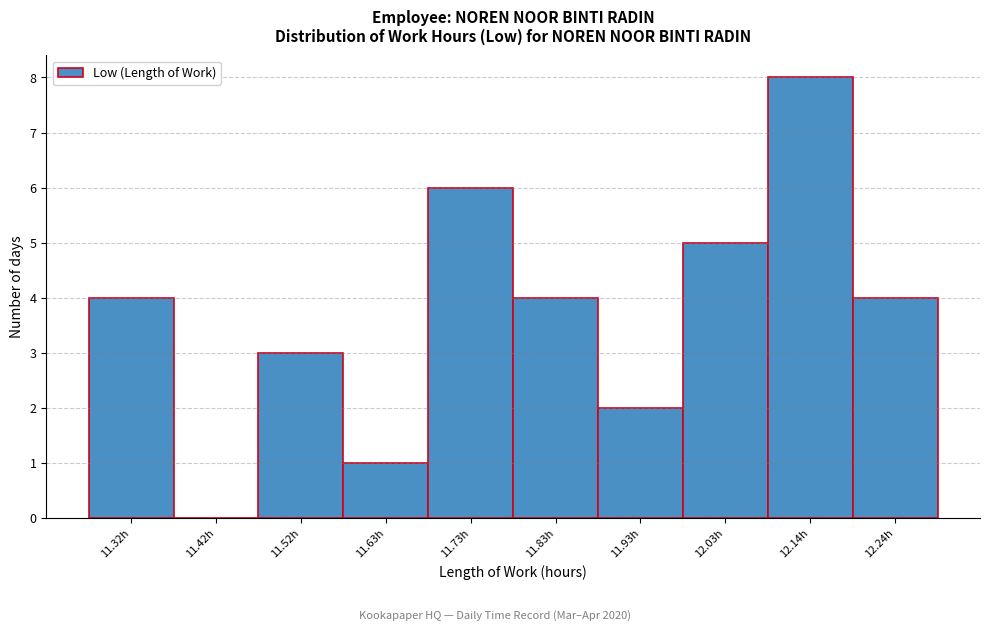

Reading left to right, list all the values displayed in this chart.

11.32h=4	11.42h=0	11.52h=3	11.63h=1	11.73h=6	11.83h=4	11.93h=2	12.03h=5	12.14h=8	12.24h=4